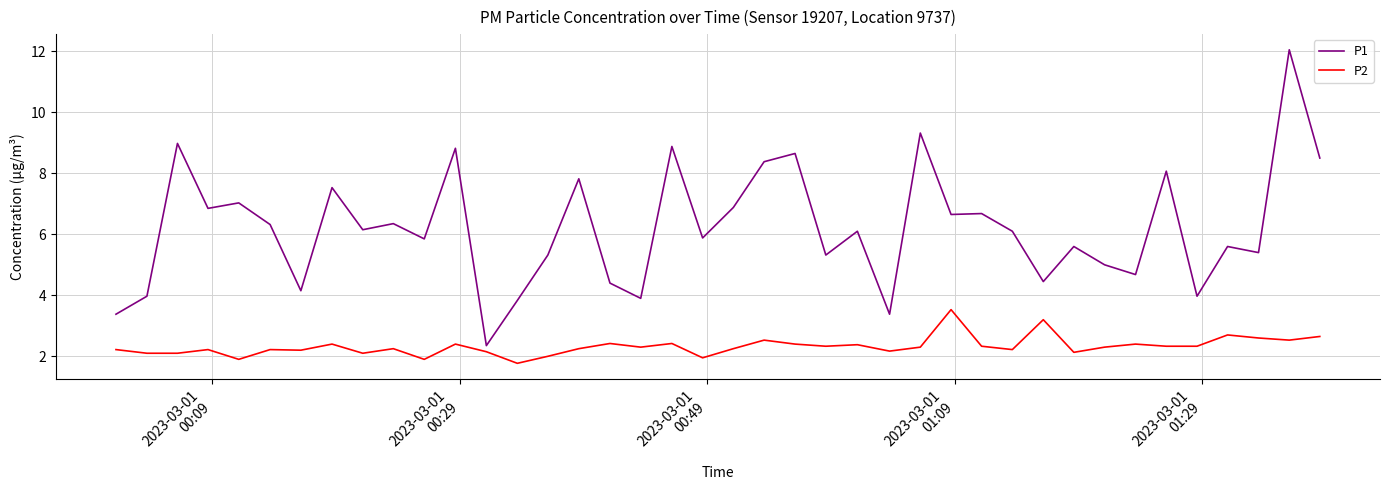

Which series has the largest range (max minus min)?

P1